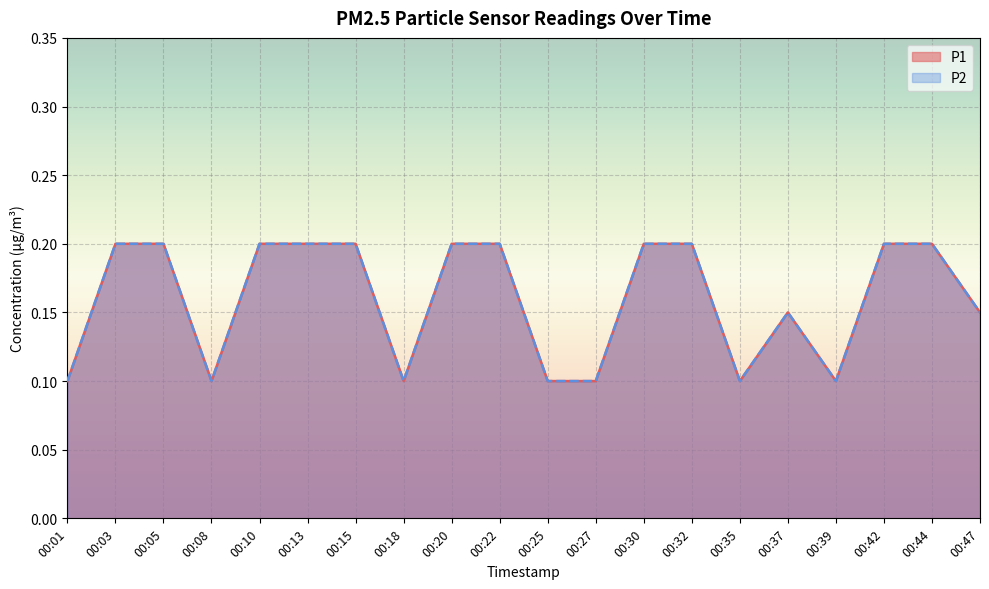

Count the number of categories in the chart.

20